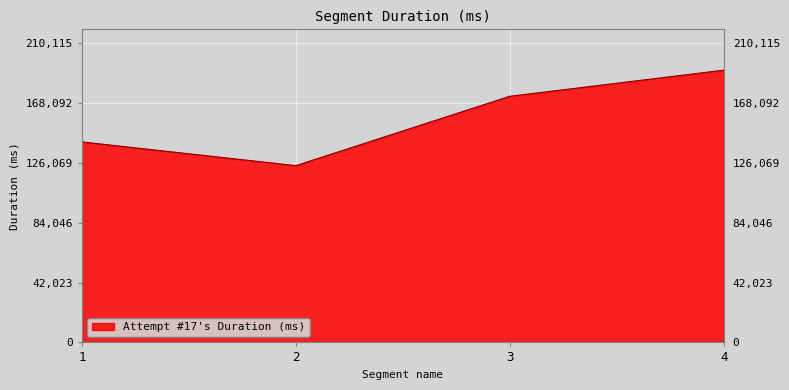

Does the chart display data point markers on the line(s)?

No